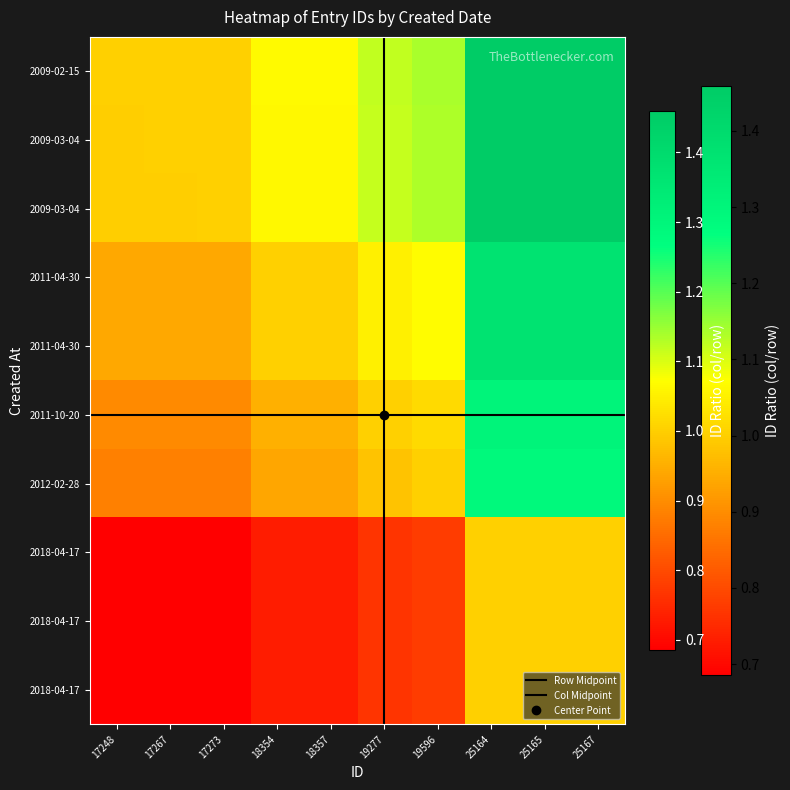

True or false: 2018-04-17 has a value of 1.0 at 18357.

True